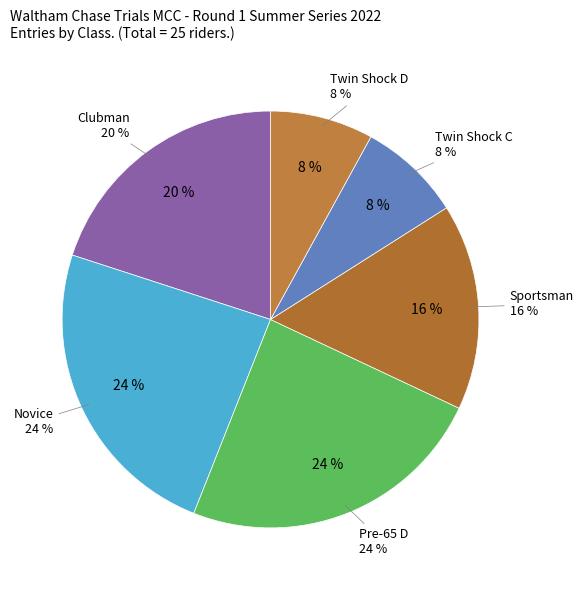

Do Novice and Sportsman together represent more than half of the pie?

No